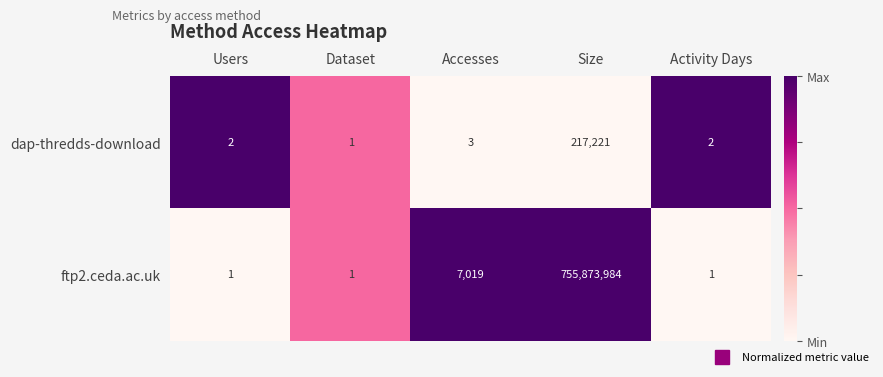

What is the total value across all series at Accesses?

7022